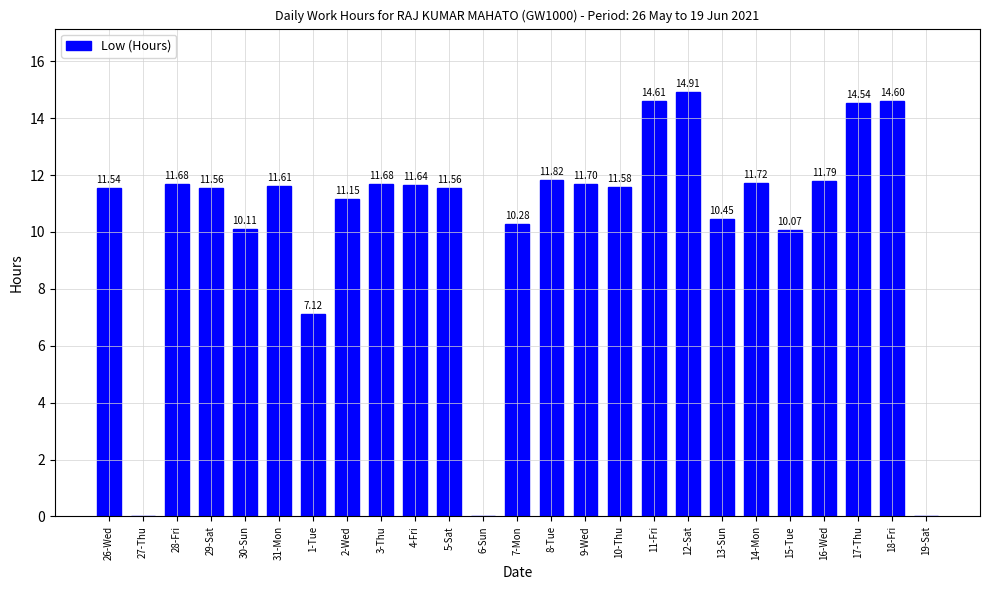

What is the change in value from 29-Sat to 16-Wed?

+0.2